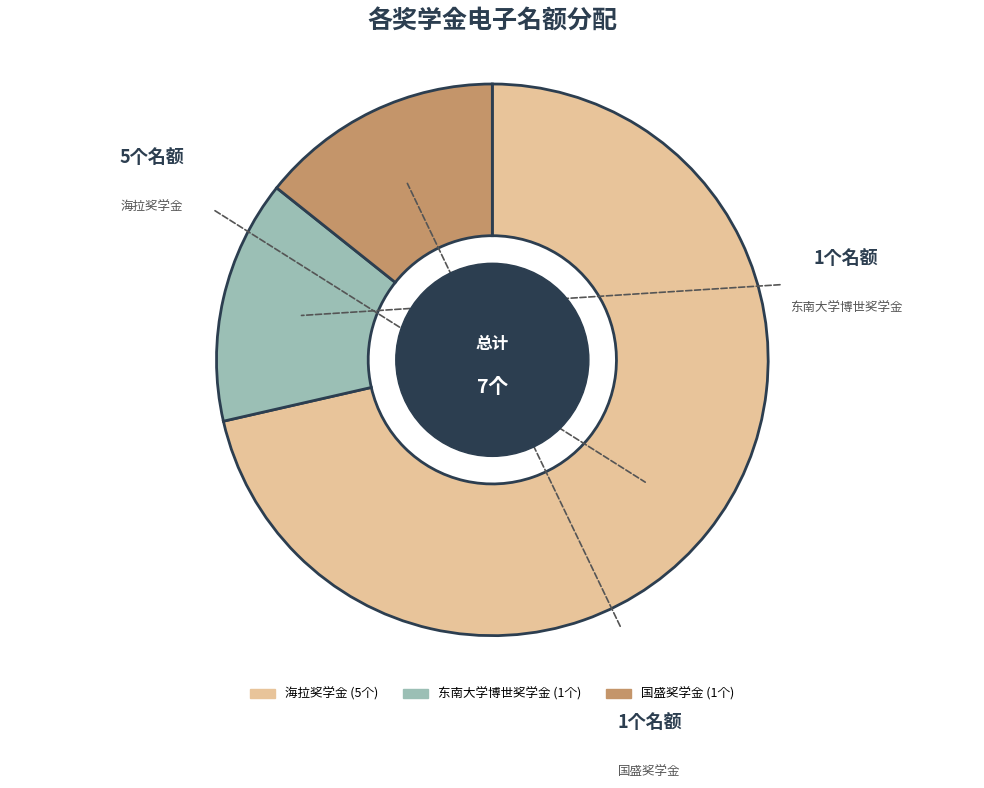

Do 国盛奖学金 and 海拉奖学金 together represent more than half of the pie?

Yes